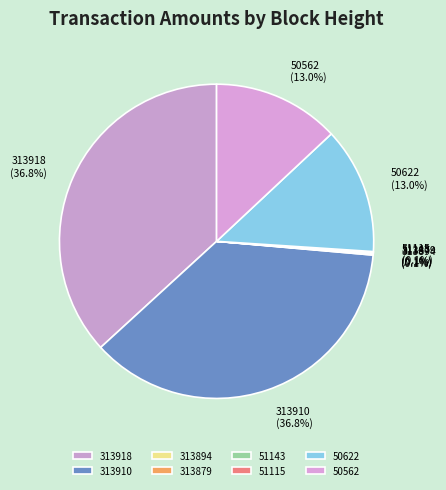

What percentage is NOT represented by 313910?

63.2%